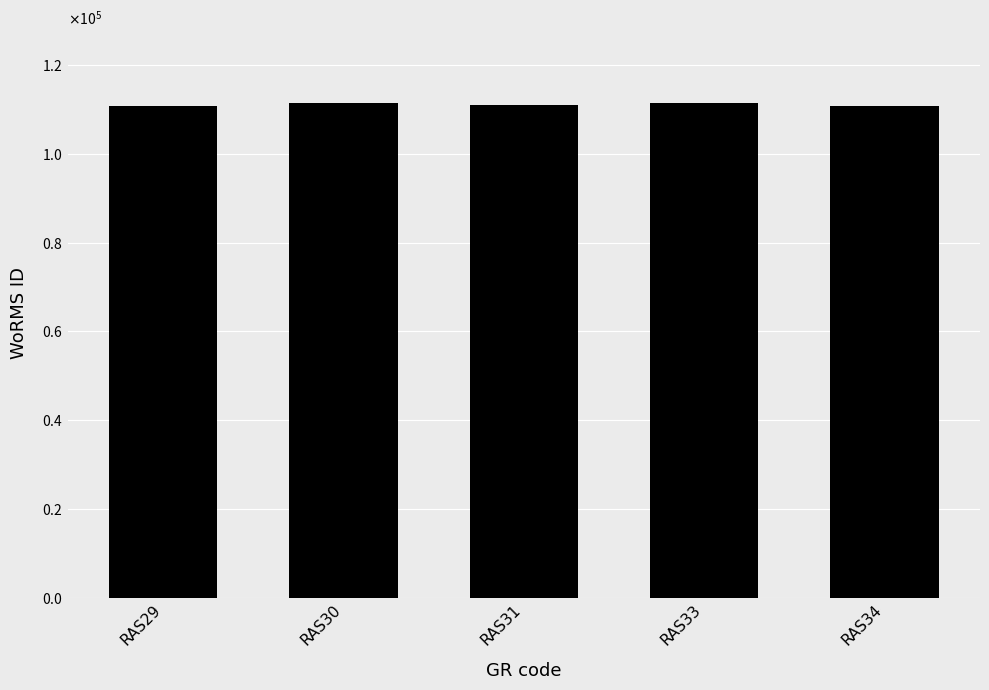

What is the sum of the values at RAS29 and RAS33?

222142